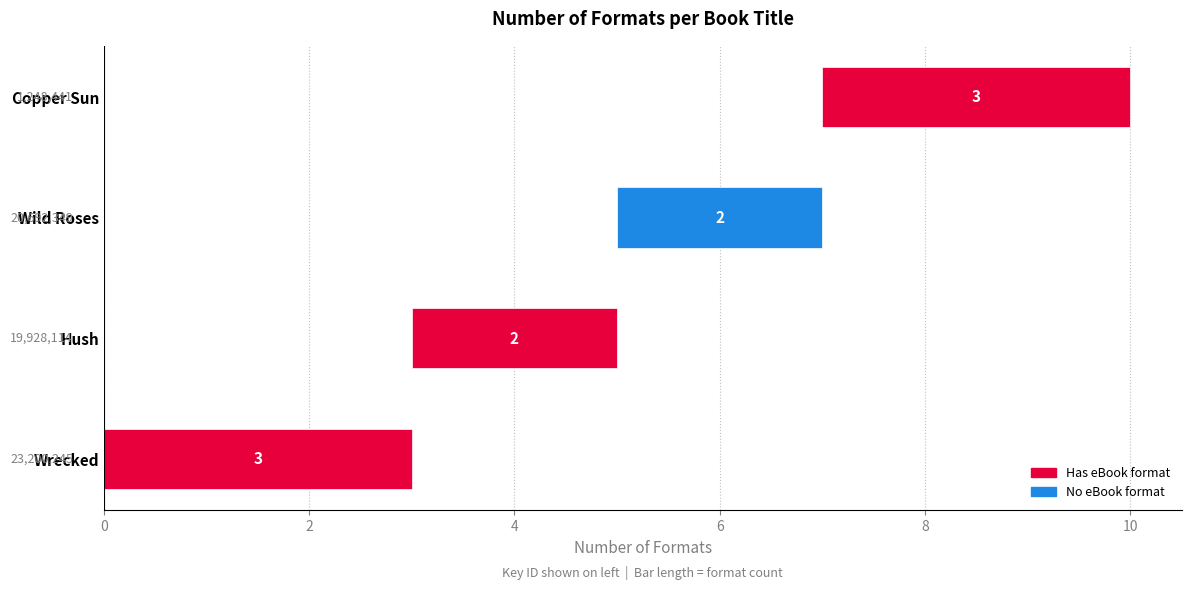

Is it true that the value at Wrecked is 3?

True